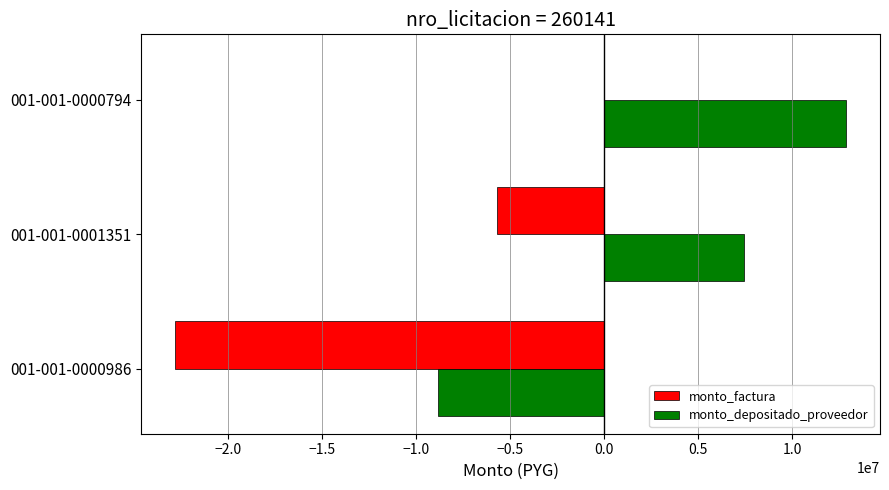

At which label is monto_depositado_proveedor closest to 2016024?

001-001-0001351